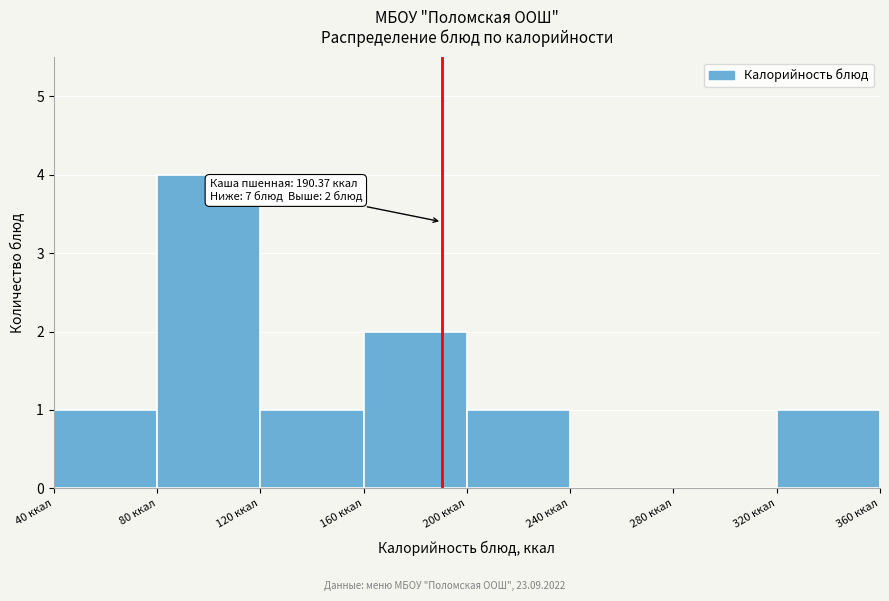

Which range on the x-axis has the tallest bar?

80 to 120